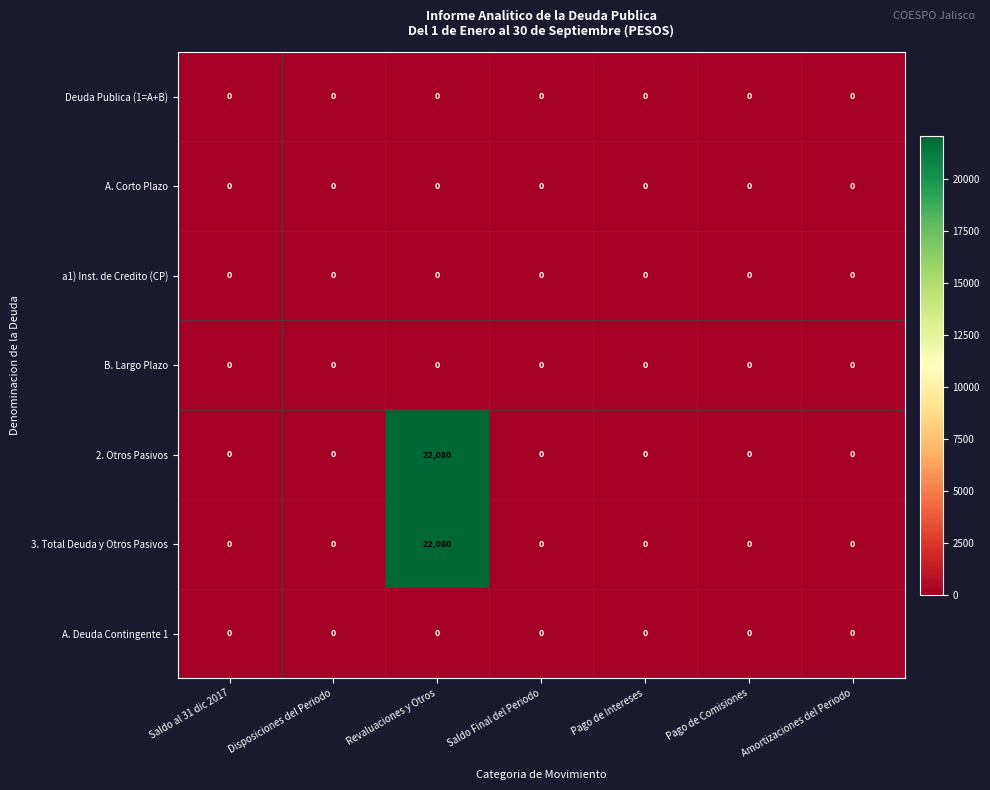

Which category has the highest value across all series?

Revaluaciones y Otros